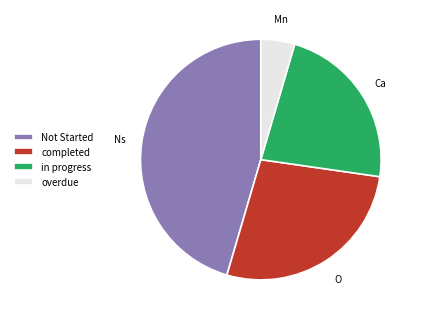

Which slice is the largest?

Not Started